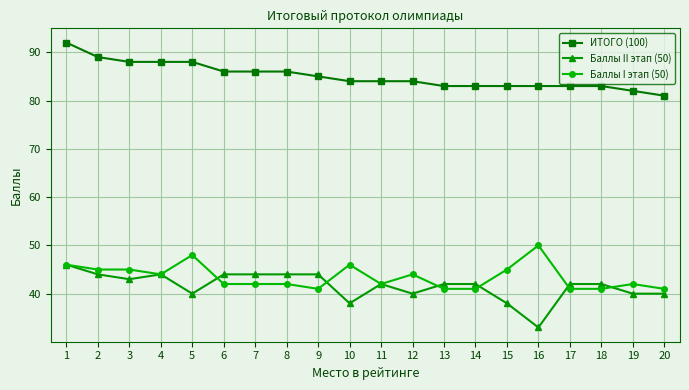

True or false: ИТОГО (100) and Баллы I этап (50) cross at least once.

False